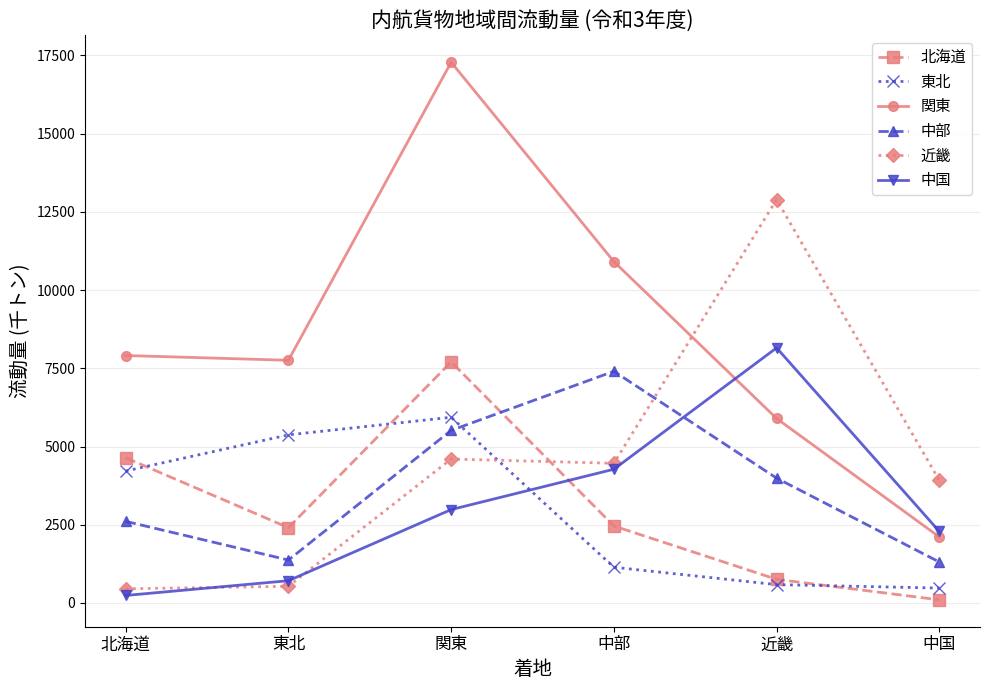

In 中国, how many points are higher than both neighbors (excluding endpoints)?

1